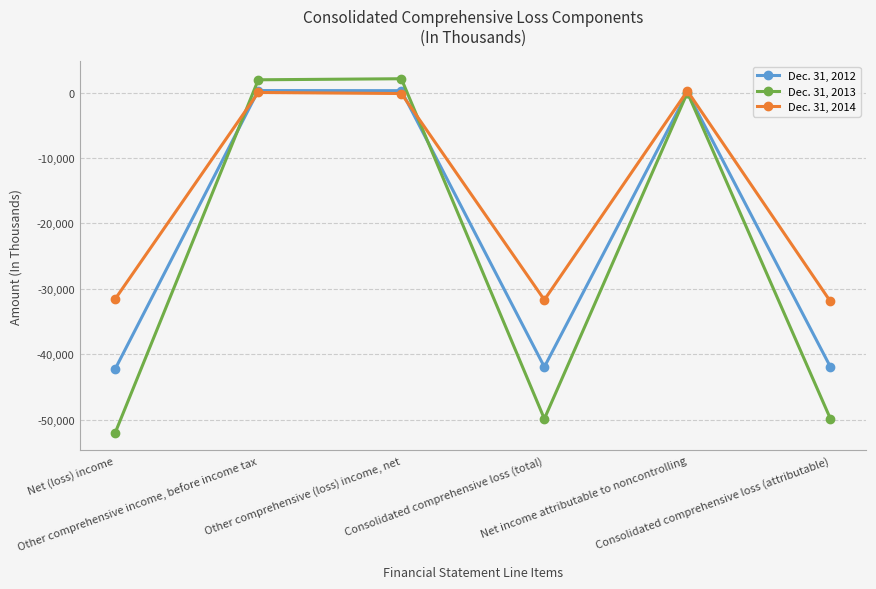

True or false: Dec. 31, 2012 has a value of 305 at Other comprehensive income, before income tax.

True